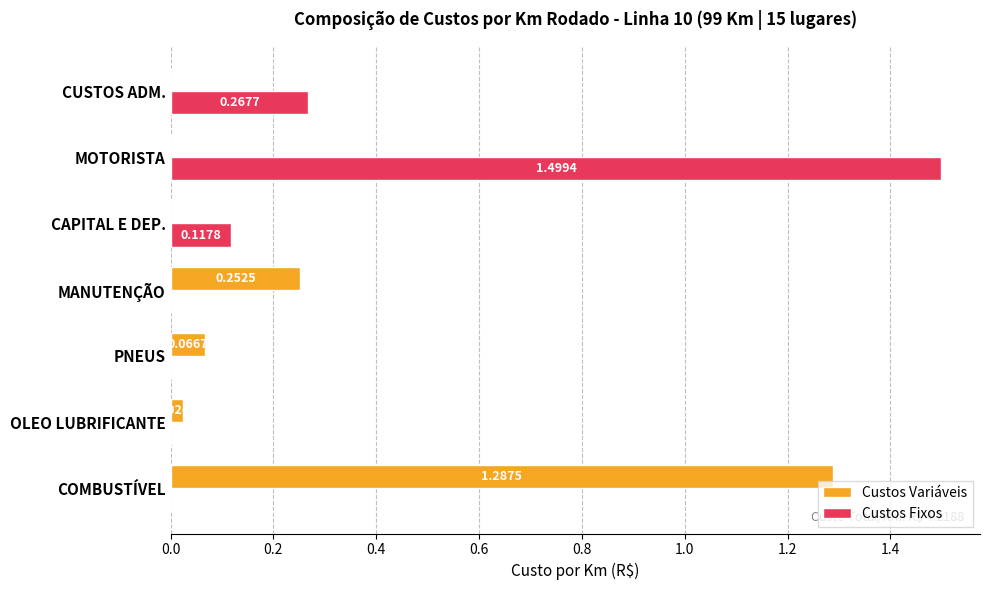

At which category is the sum across all series the highest?

MOTORISTA